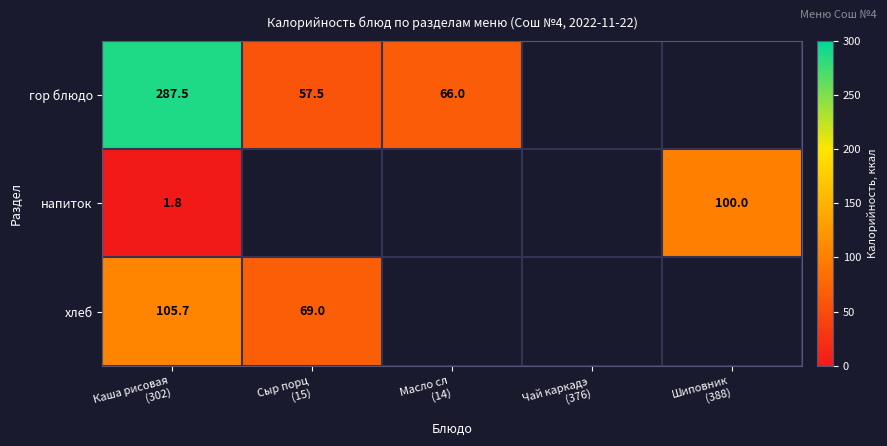

At how many categories does at least one series exceed 98?

2